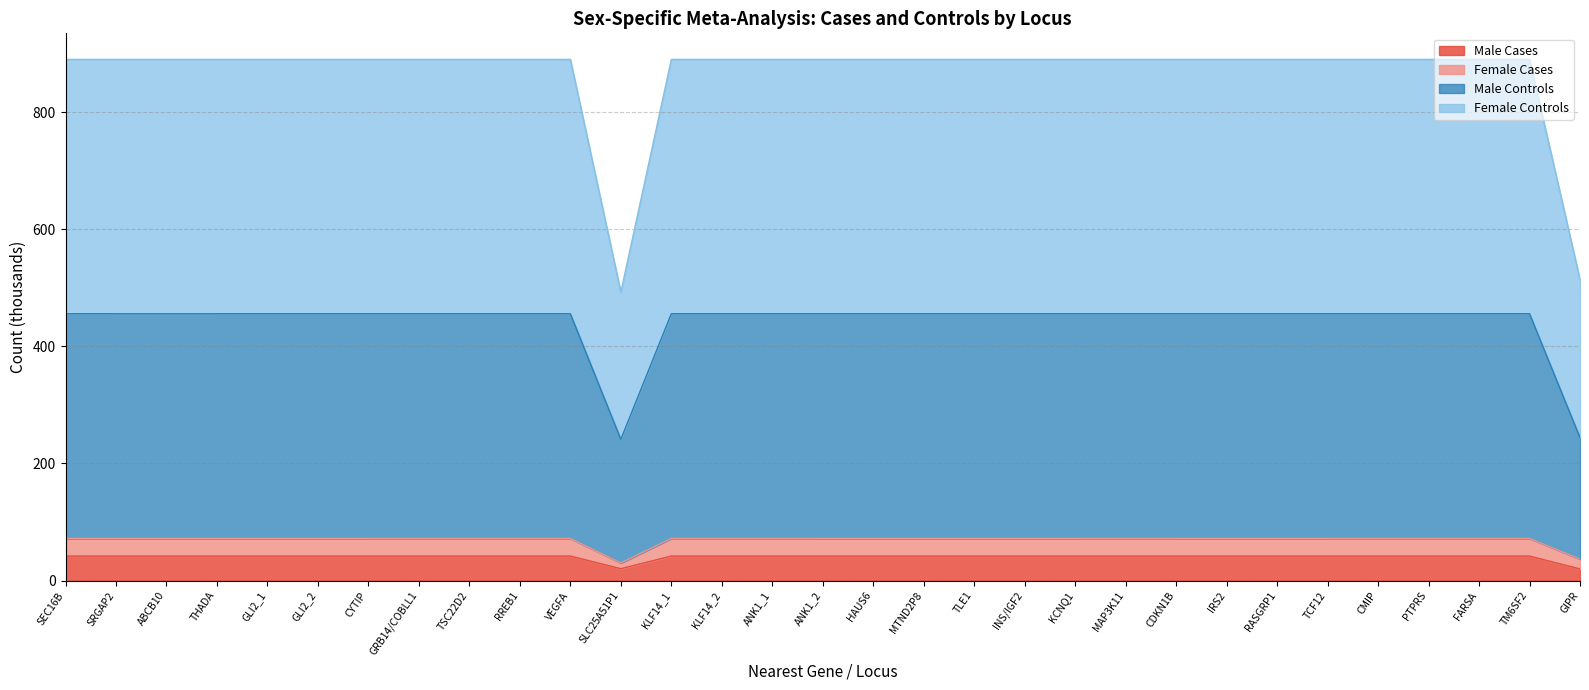

Is it true that Female Controls equals 383.8 at IRS2?

False